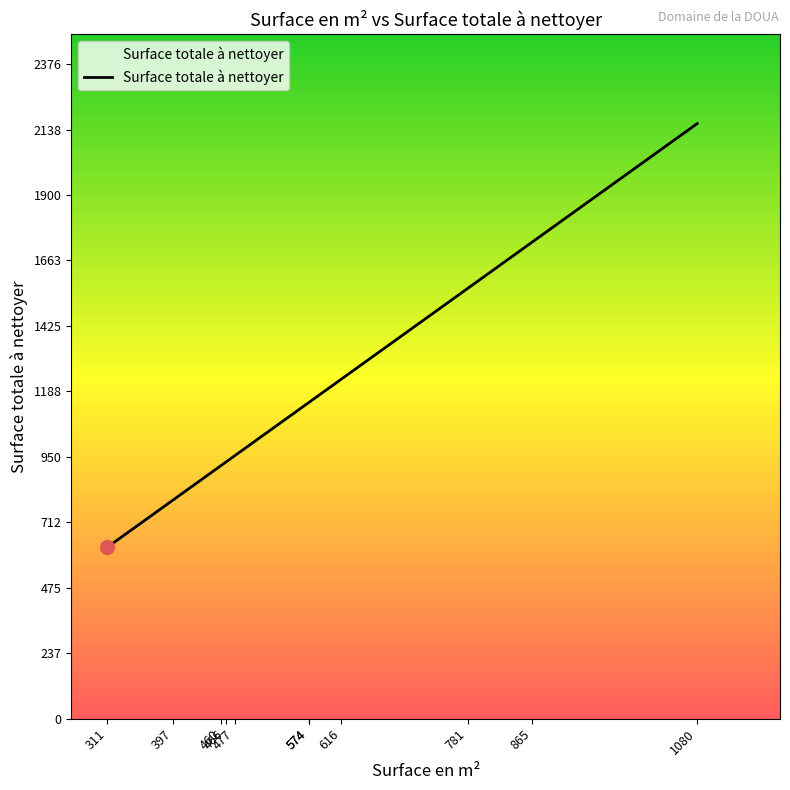

True or false: Surface en m² and Surface totale à nettoyer cross at least once.

False